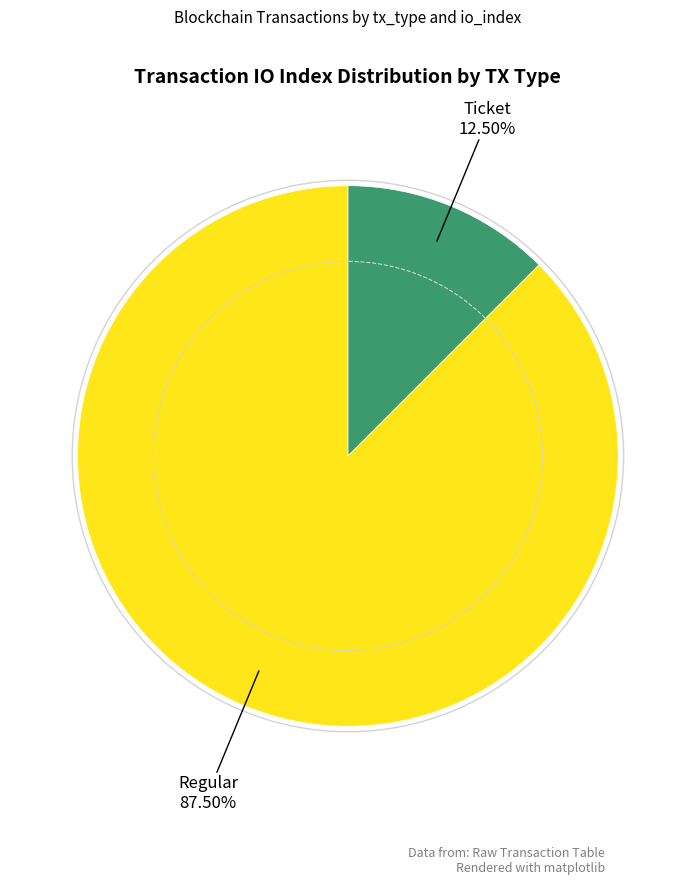

Is the sum of Ticket and Regular greater than half?

Yes